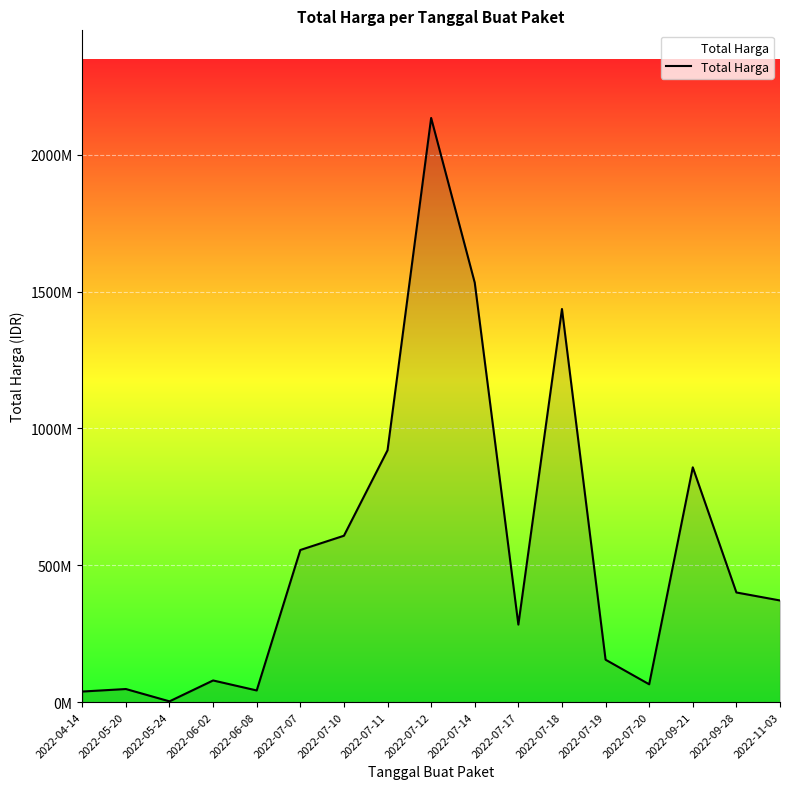

Does the chart display data point markers on the line(s)?

No